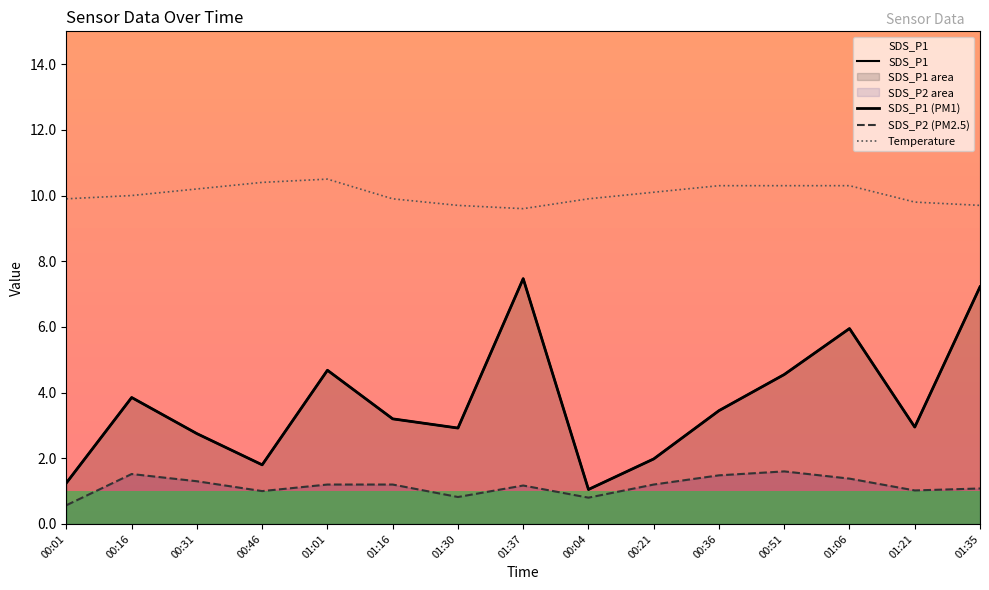

Count the number of categories in the chart.

15